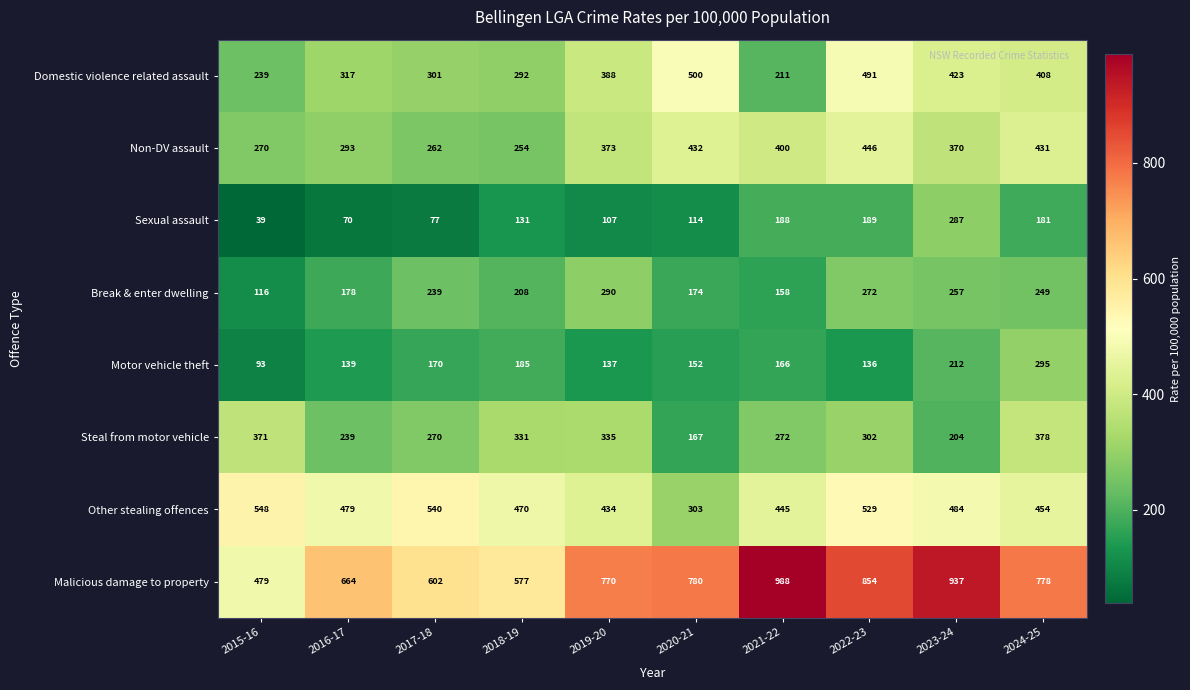

What is the total value across all series at 2016-17?

2379